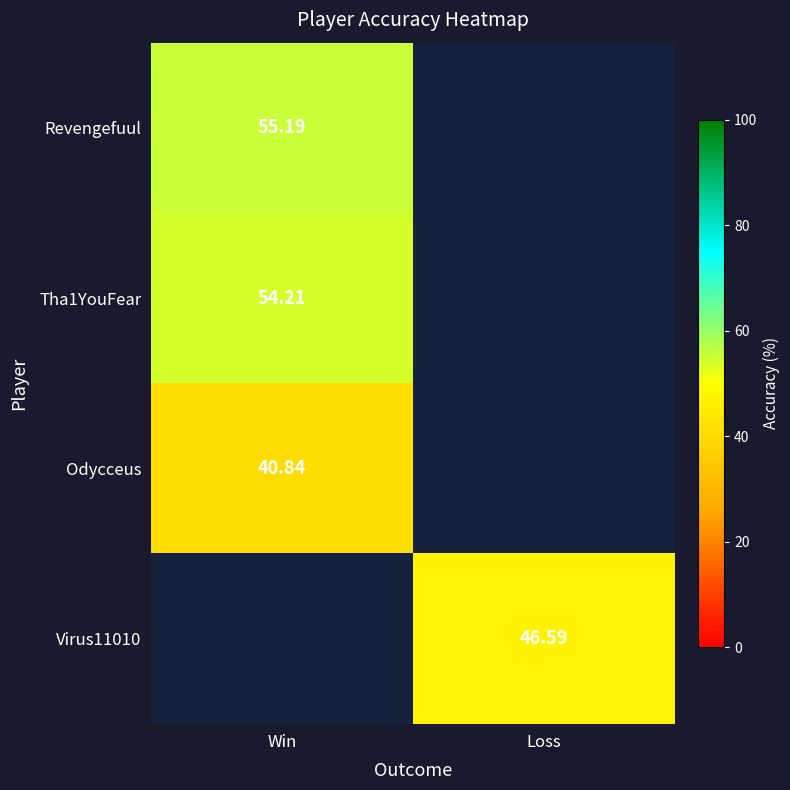

What is the minimum value shown in the chart?

40.8